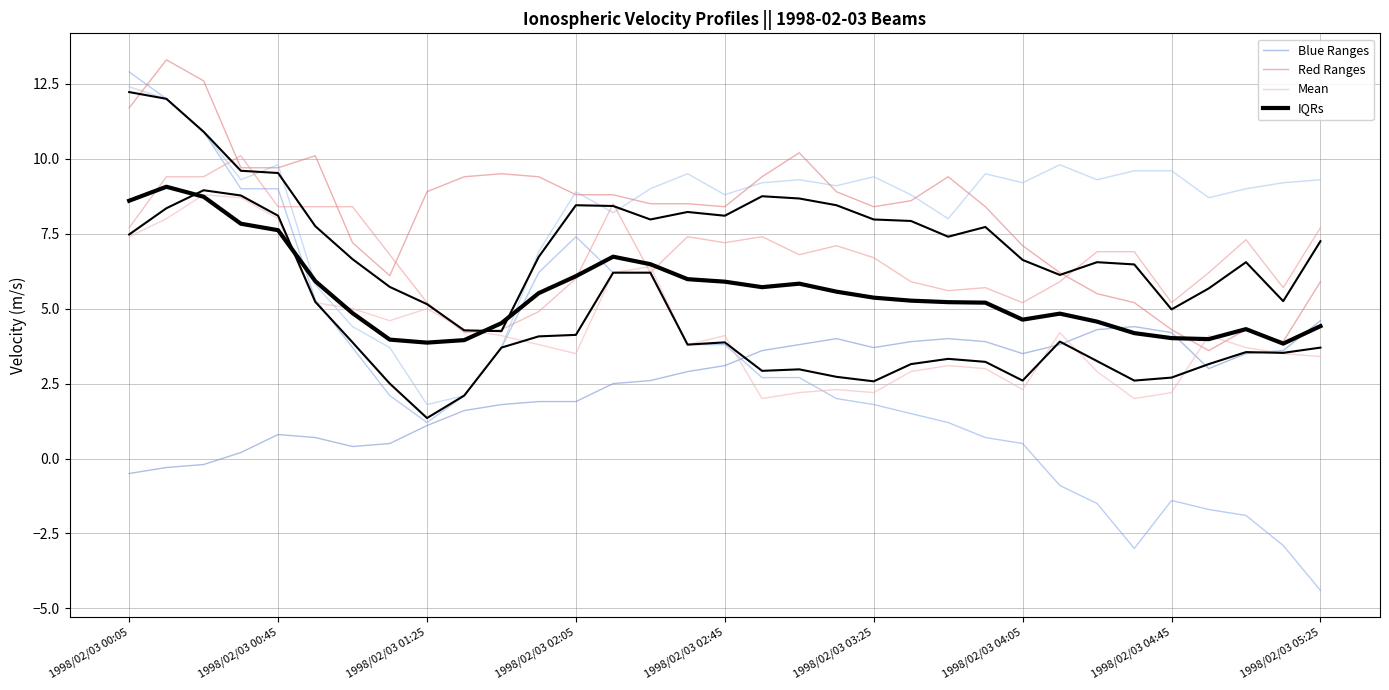

What value does the 9.827 series have at 1998/02/03 03:45?

9.4